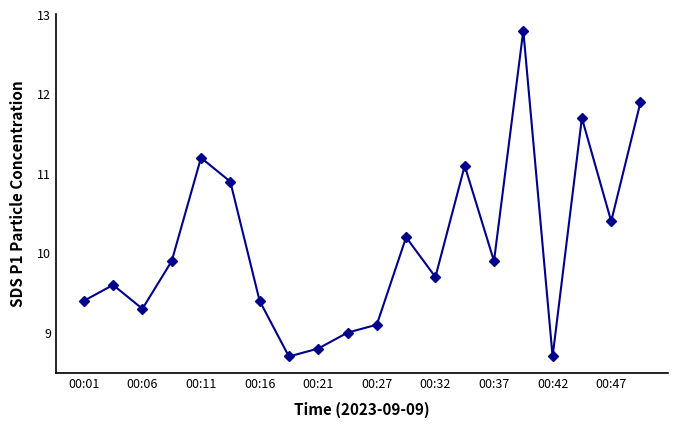

What is the sum of all values?

201.7